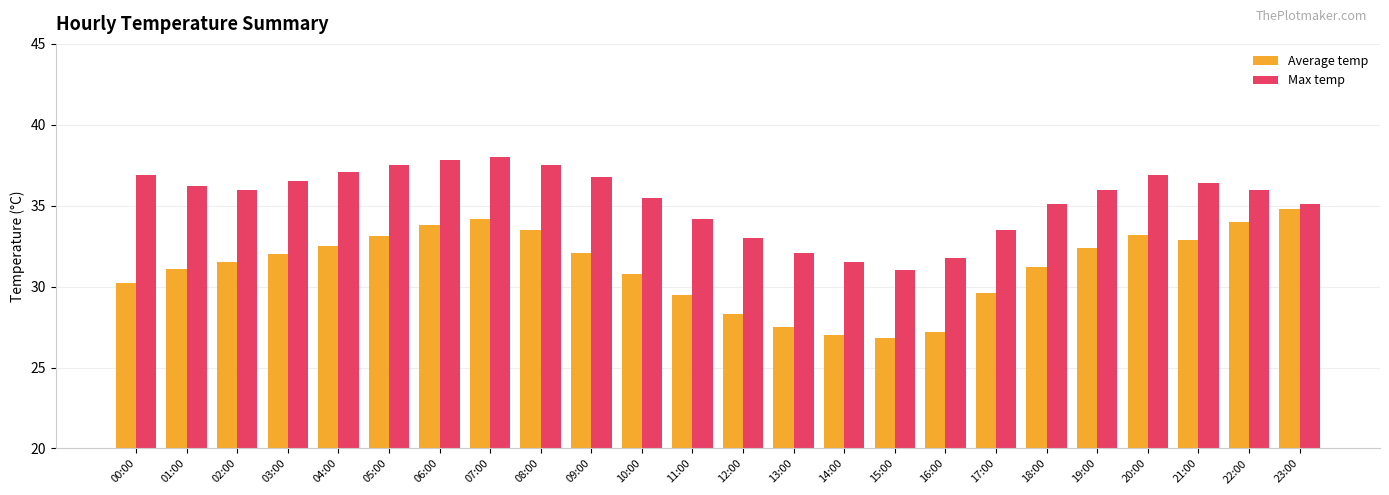

Which series has the largest range (max minus min)?

Average temp